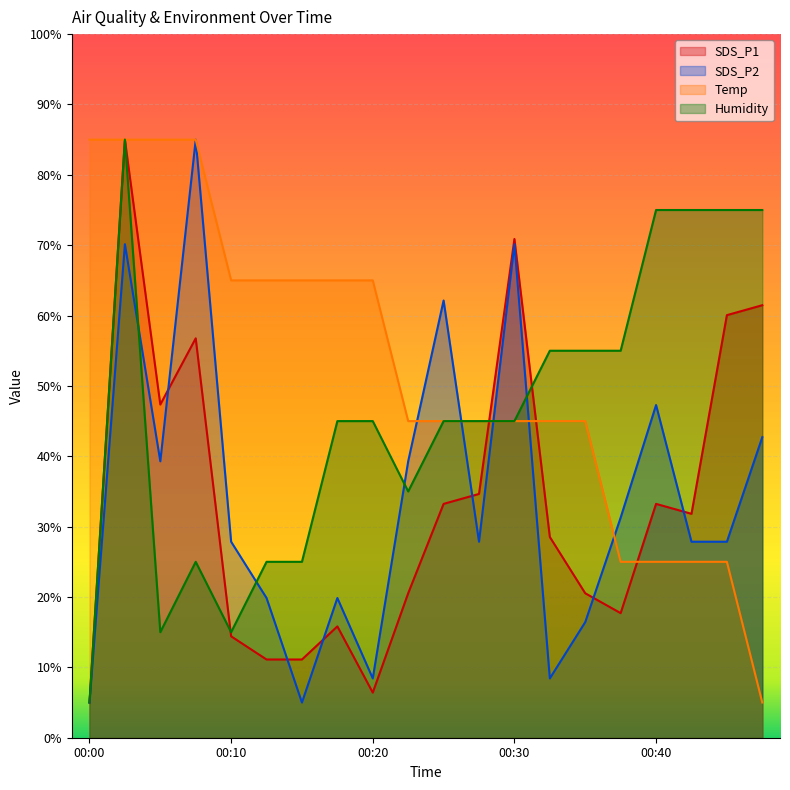

What is the maximum value shown in the chart?

85.0